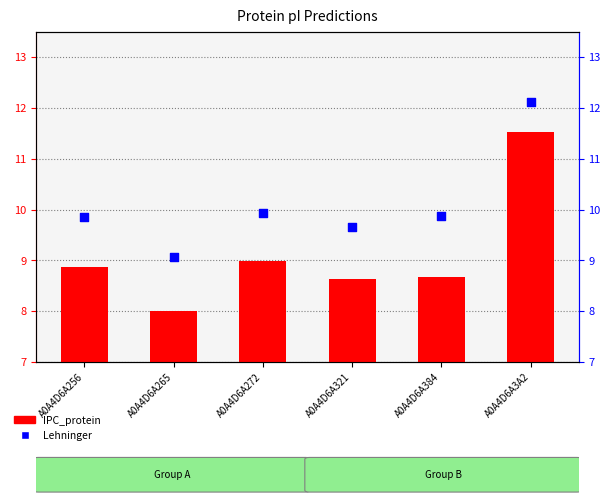

Which series reaches the minimum Y coordinate?

IPC_protein